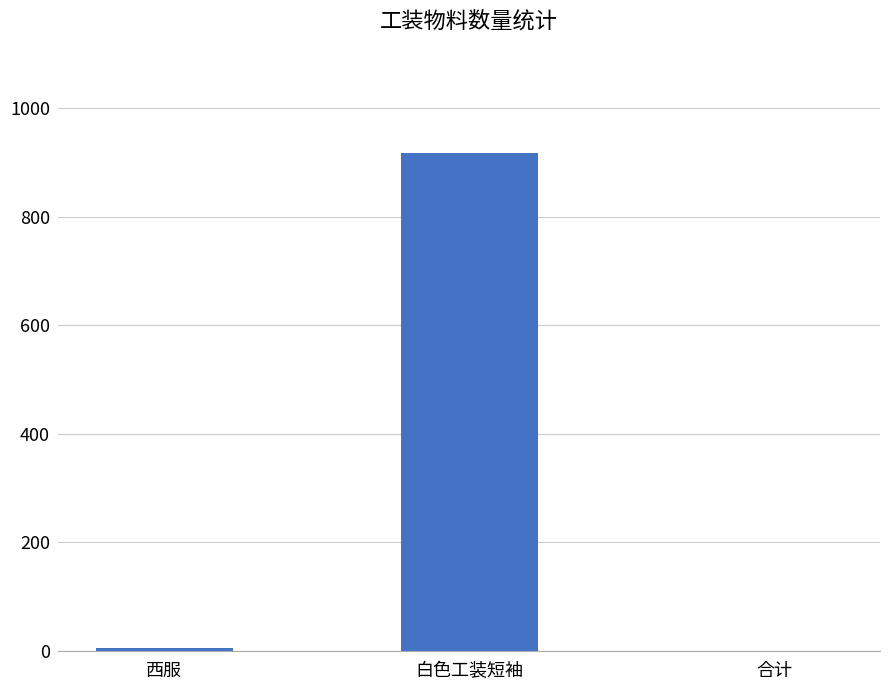

True or false: the data shows 1342 at 白色工装短袖.

False